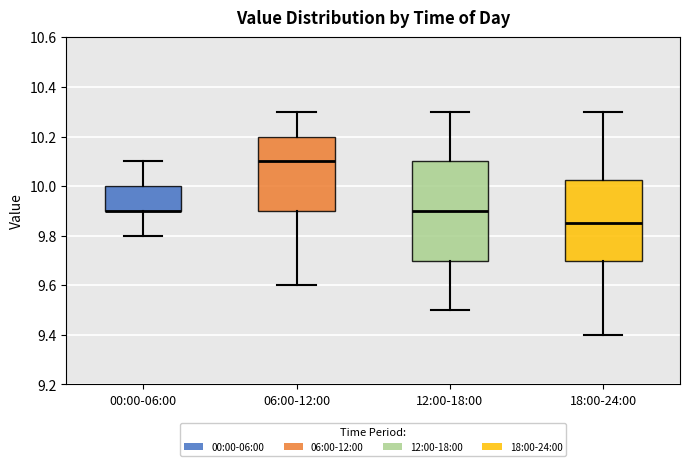

Reading left to right, transcribe this box plot: for each box, give where its median line is, the range the box spans, and where its two whiskers end, as read against the y-axis. The values are not printed on the chart, so give them approximately, as read against the axis.

00:00-06:00: median 9.90 (drawn on the box's lower edge), box 9.90 to 10.00, whiskers 9.80 to 10.10
06:00-12:00: median 10.10, box 9.90 to 10.20, whiskers 9.60 to 10.30
12:00-18:00: median 9.90, box 9.70 to 10.10, whiskers 9.50 to 10.30
18:00-24:00: median 9.86, box 9.70 to 10.02, whiskers 9.40 to 10.30